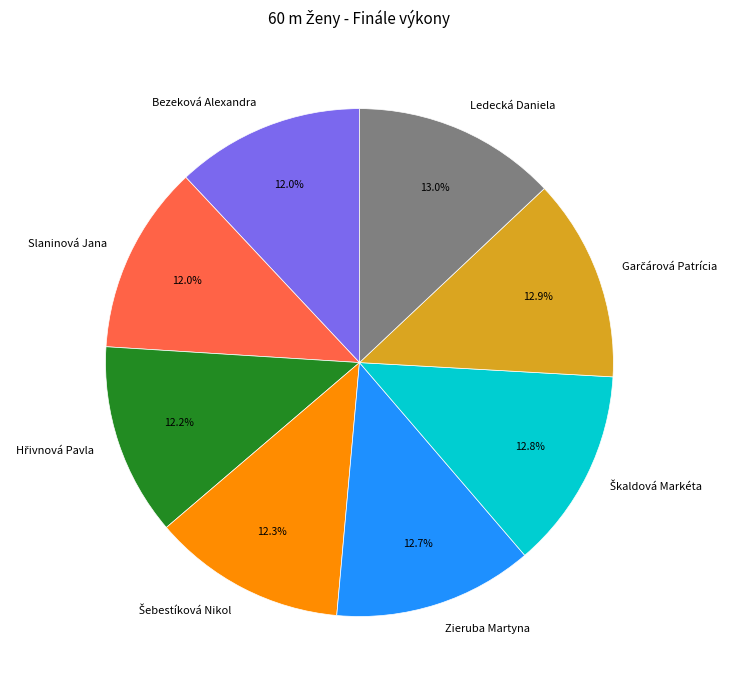

Which has a higher value, Slaninová Jana or Zieruba Martyna?

Zieruba Martyna